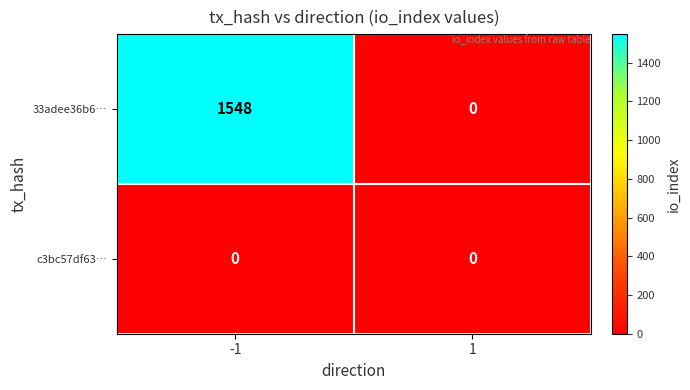

Rank the series at -1 from lowest to highest value.

c3bc57df63…, 33adee36b6…